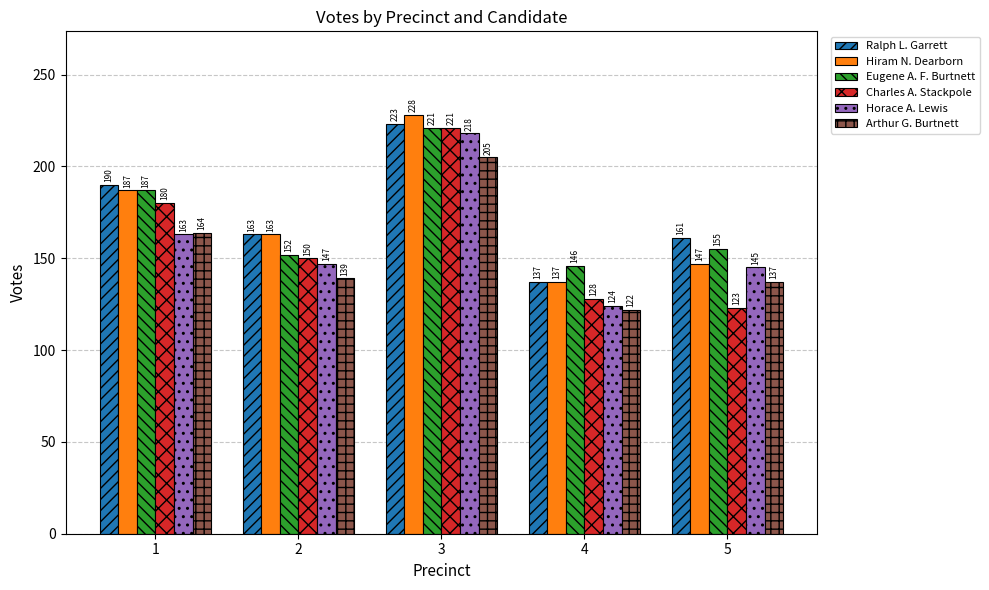

What is the sum of all Hiram N. Dearborn values?

862